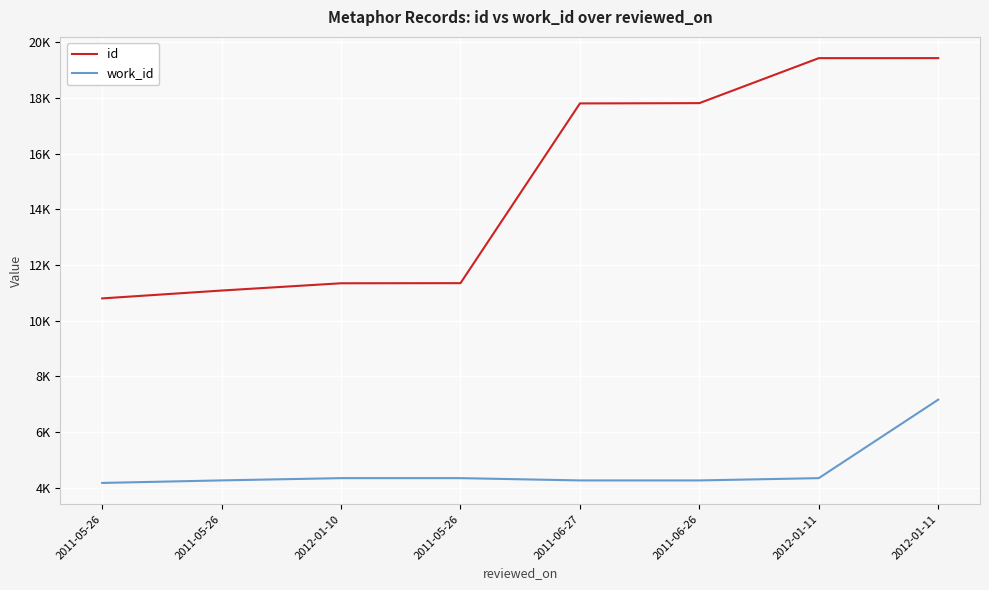

At which category is the sum across all series the highest?

2012-01-11